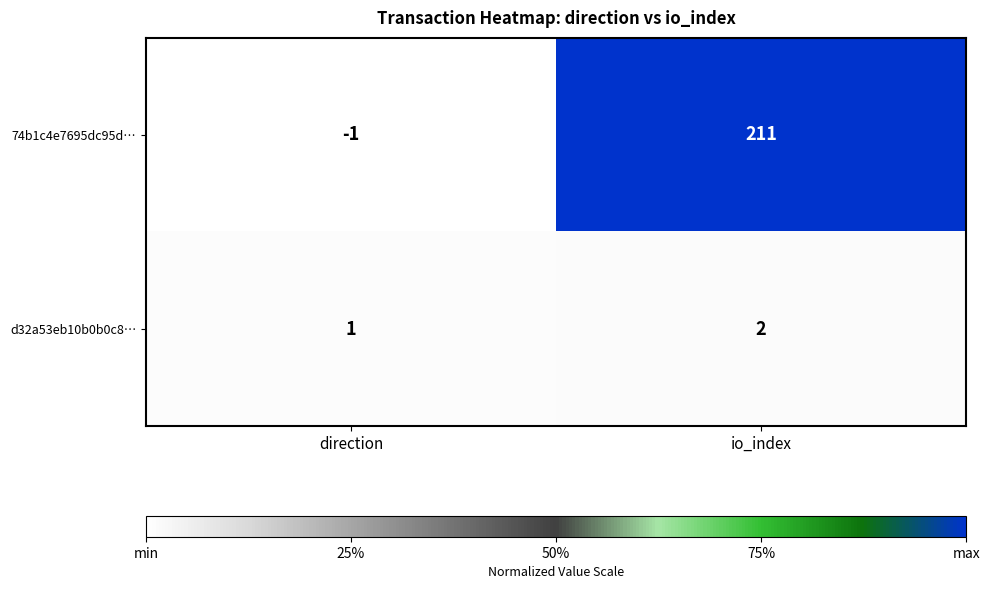

Reading left to right, what are all the values shown in this chart?

74b1c4e7695dc95d…: -1	211
d32a53eb10b0b0c8…: 1	2